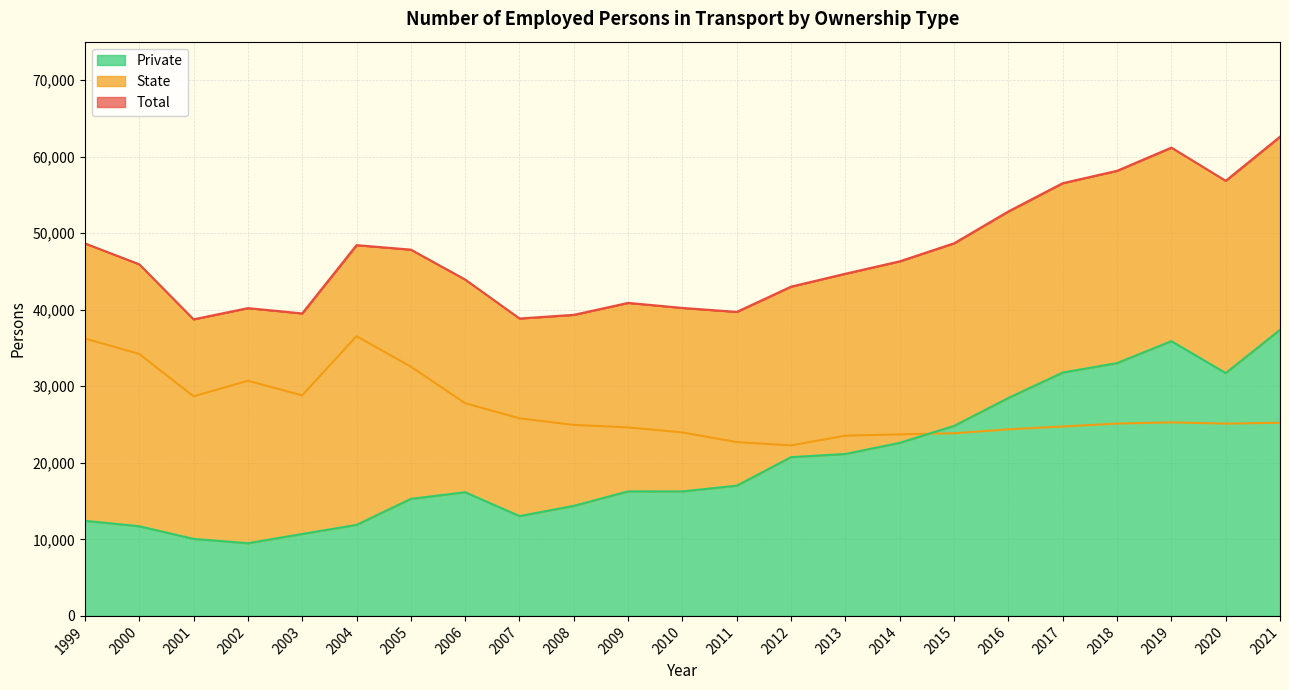

At which label does Total first exceed 45924?

1999